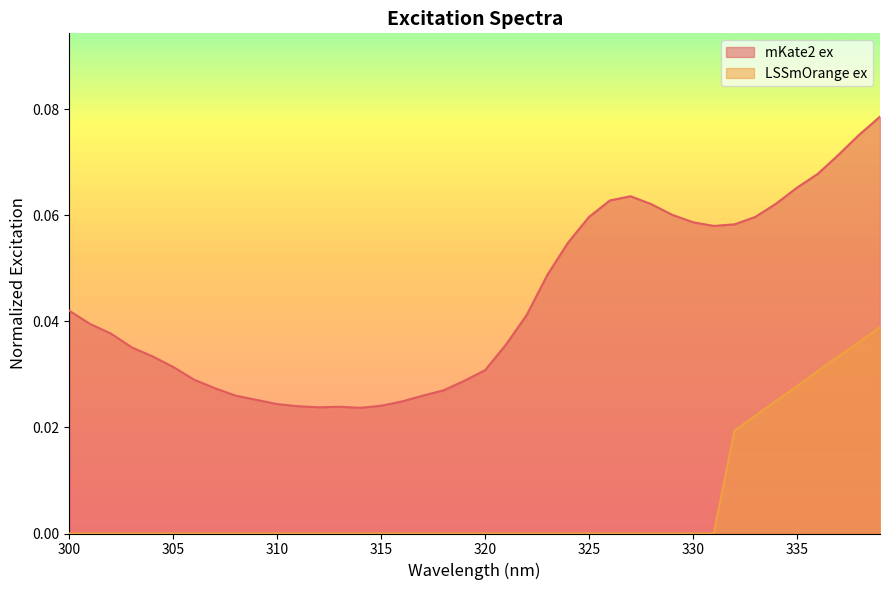

What are all the series names shown in the legend?

mKate2 ex, LSSmOrange ex